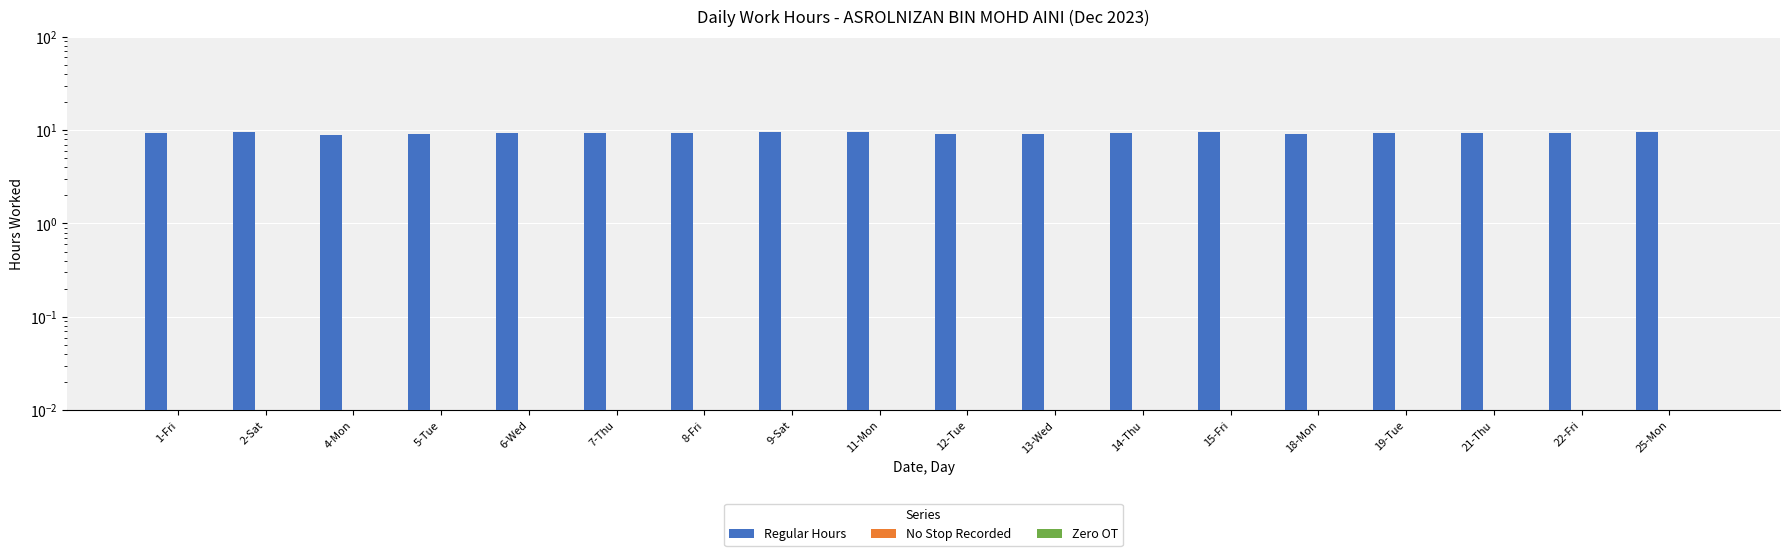

Reading left to right, what are all the values shown in this chart?

Regular Hours: 9.3	9.5	8.9	9.1	9.2	9.3	9.3	9.6	9.5	9.2	9.2	9.2	9.5	9.2	9.4	9.4	9.2	9.4
No Stop Recorded: 0.0	0.0	0.0	0.0	0.0	0.0	0.0	0.0	0.0	0.0	0.0	0.0	0.0	0.0	0.0	0.0	0.0	0.0
Zero OT: 0.0	0.0	0.0	0.0	0.0	0.0	0.0	0.0	0.0	0.0	0.0	0.0	0.0	0.0	0.0	0.0	0.0	0.0